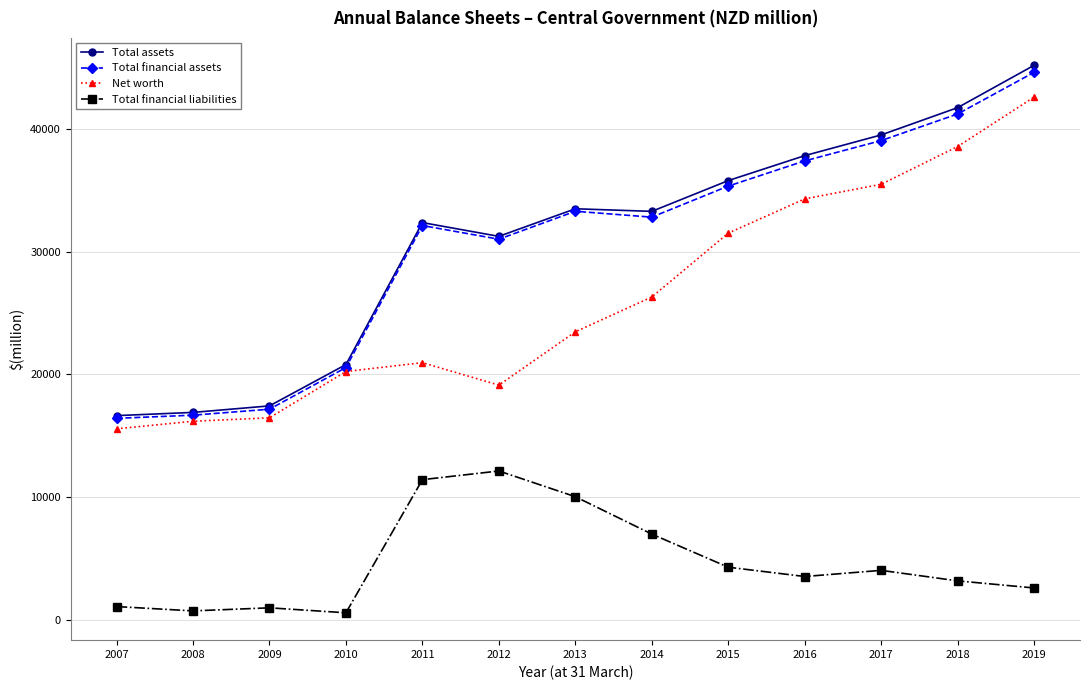

What is the value of the Total financial liabilities point at the 12th from the left?

3169.0